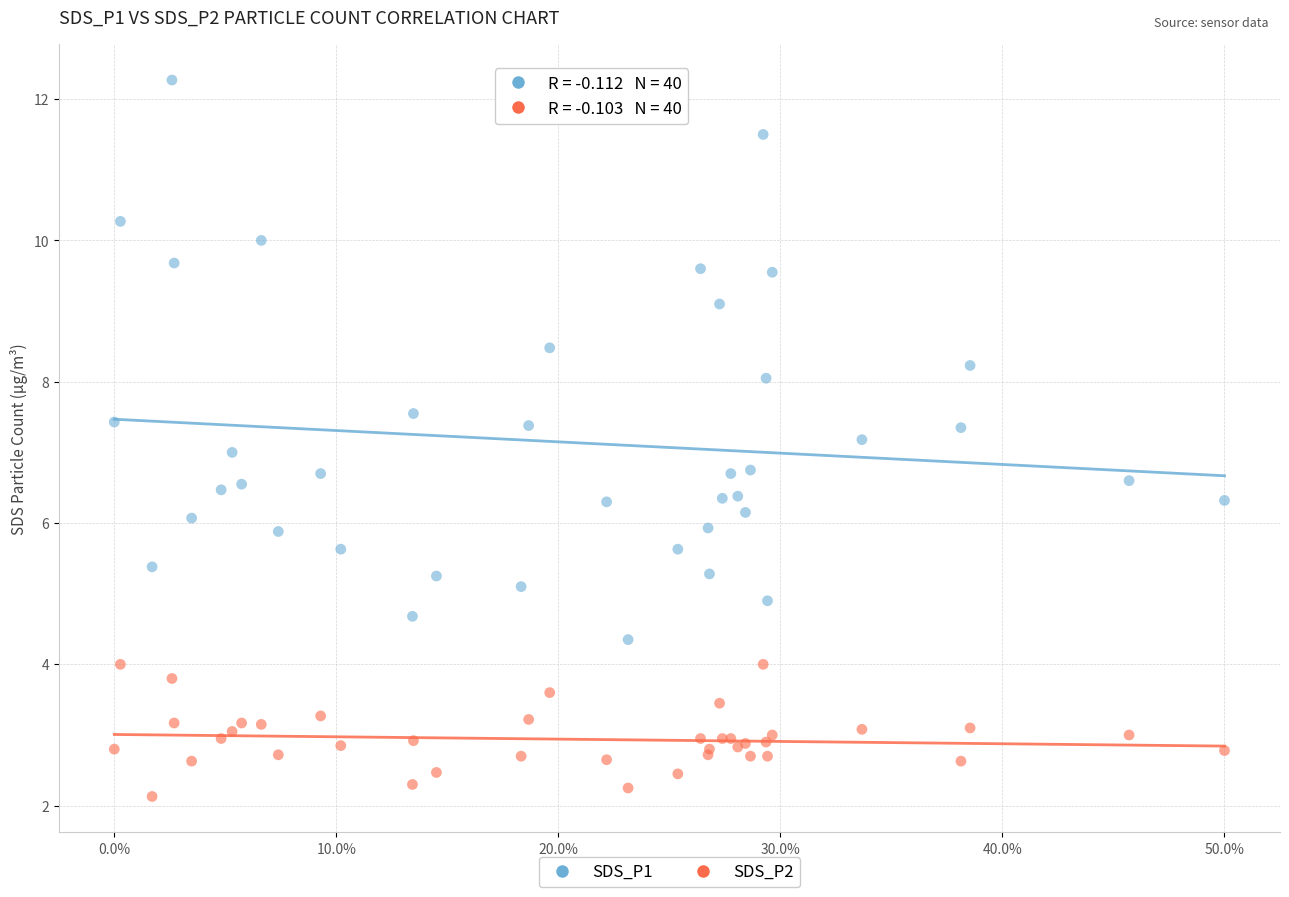

Which series has the widest spread of Y values?

SDS_P1